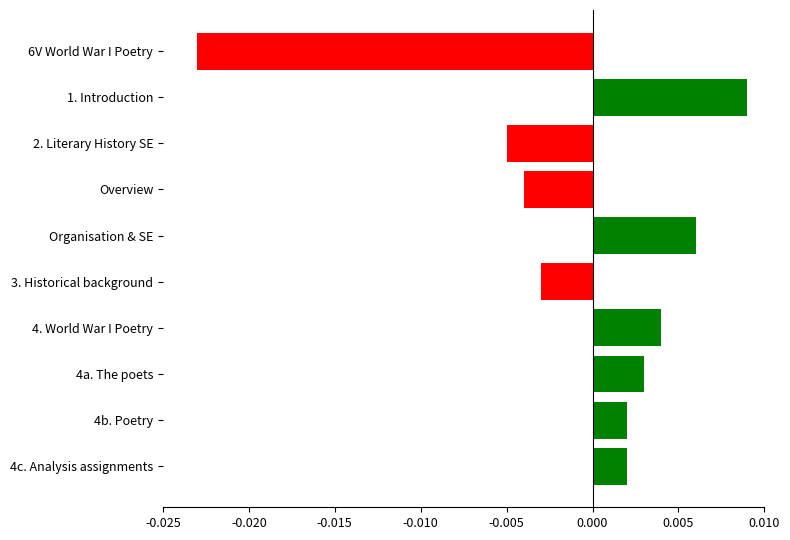

How many negative values are there?

4